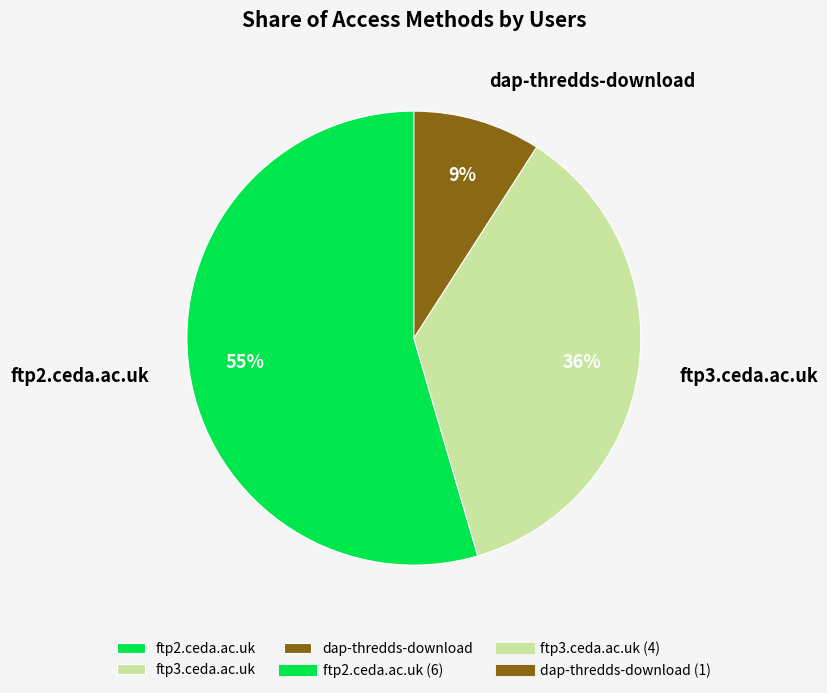

Which slice is the largest?

ftp2.ceda.ac.uk